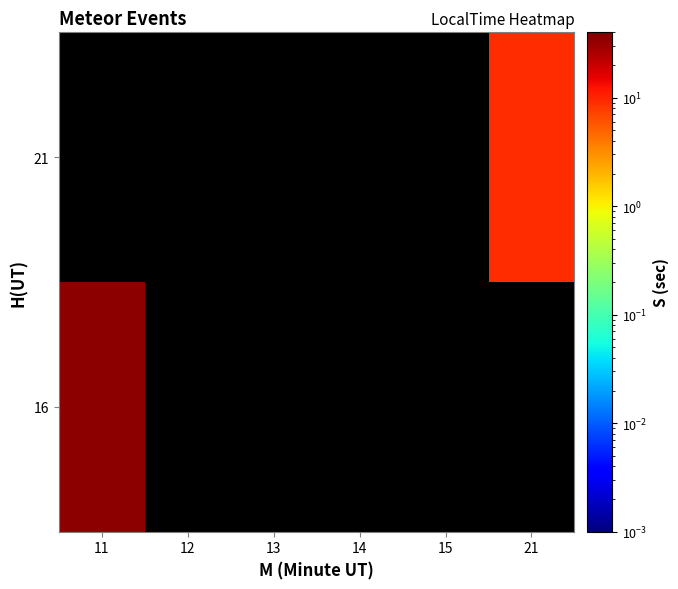

At how many categories does at least one series exceed 22?

1